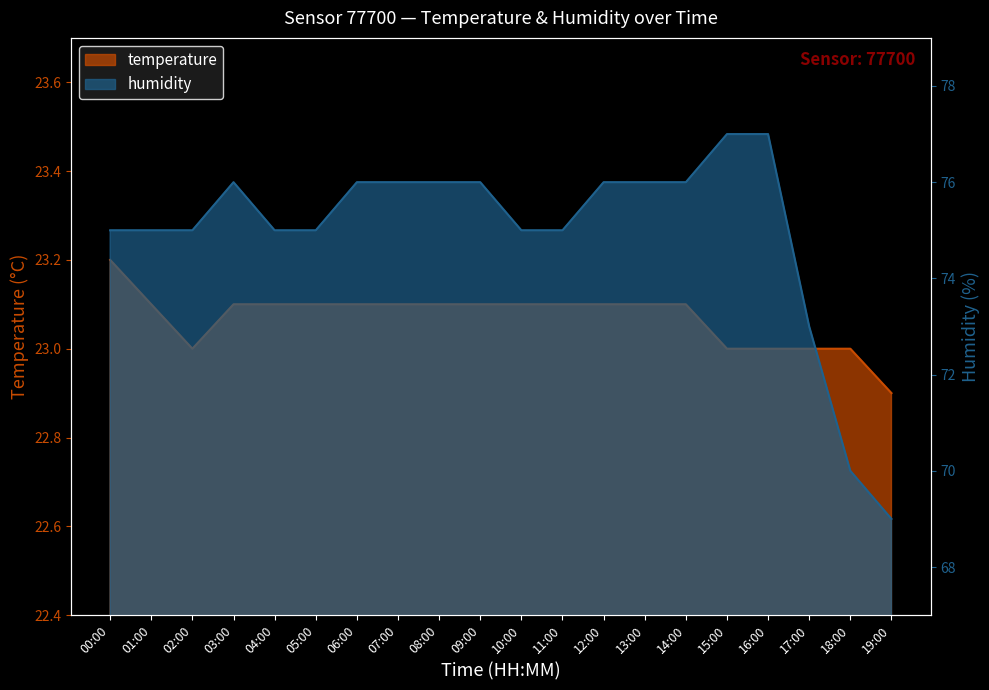

Which category has the highest value in the temperature series?

00:00